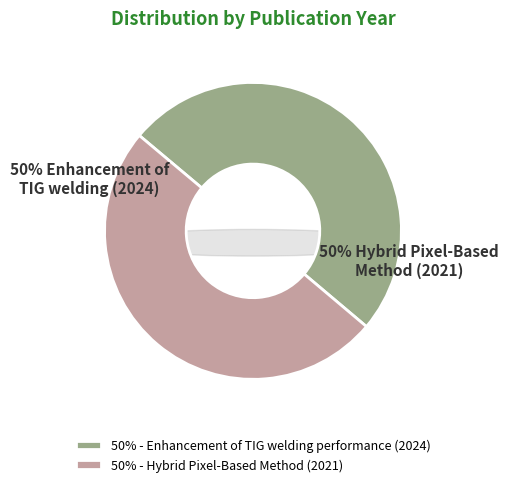

Rank the categories by value from lowest to highest.

Hybrid Pixel-Based Method (2021), Enhancement of TIG welding performance (2024)